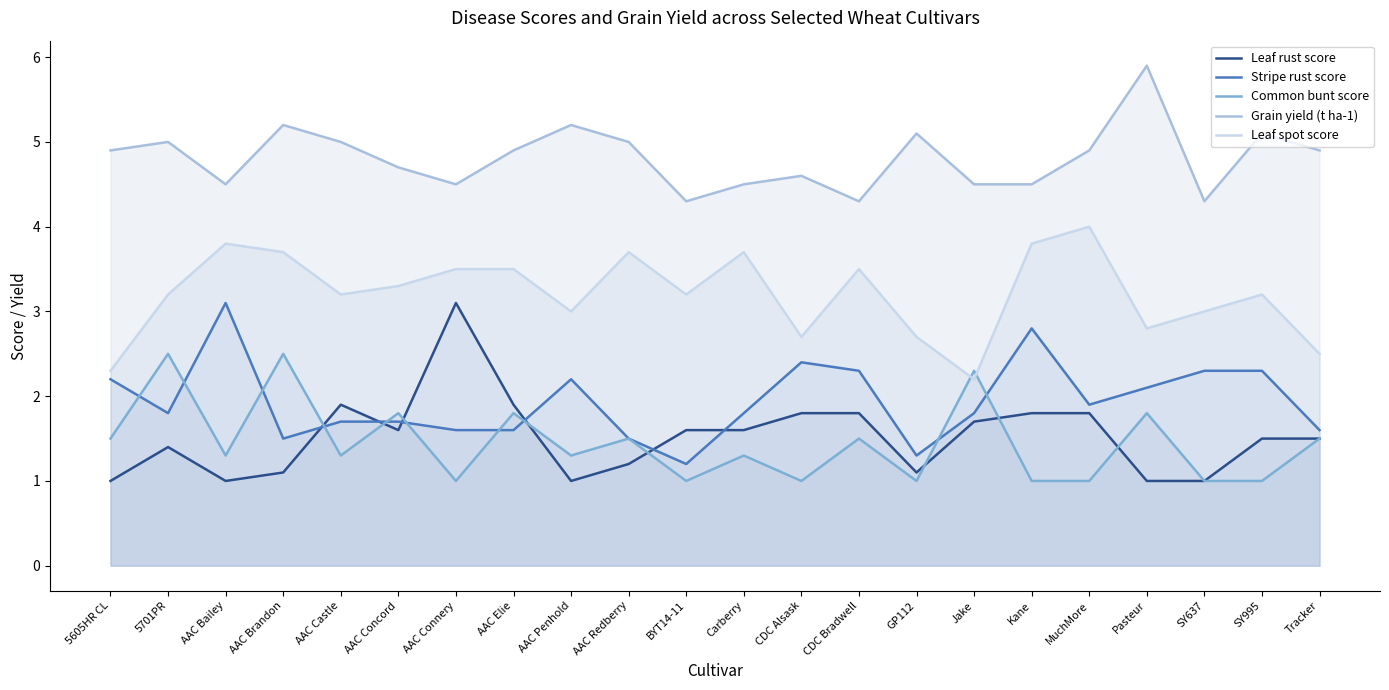

What are all the series names shown in the legend?

Leaf rust score, Stripe rust score, Common bunt score, Grain yield (t ha-1), Leaf spot score